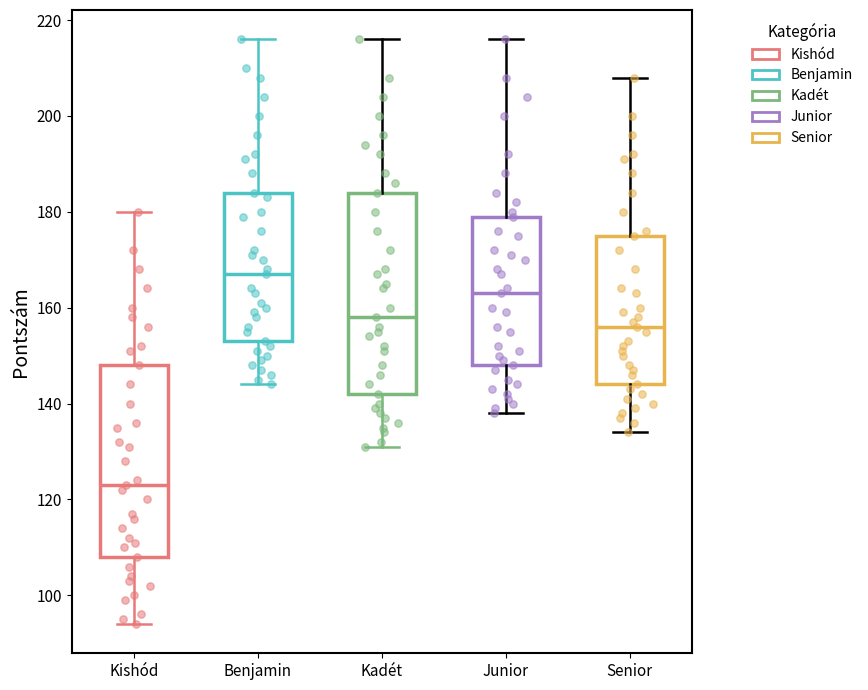

Which box is the tallest, from its lower edge to its upper edge?

Kadét